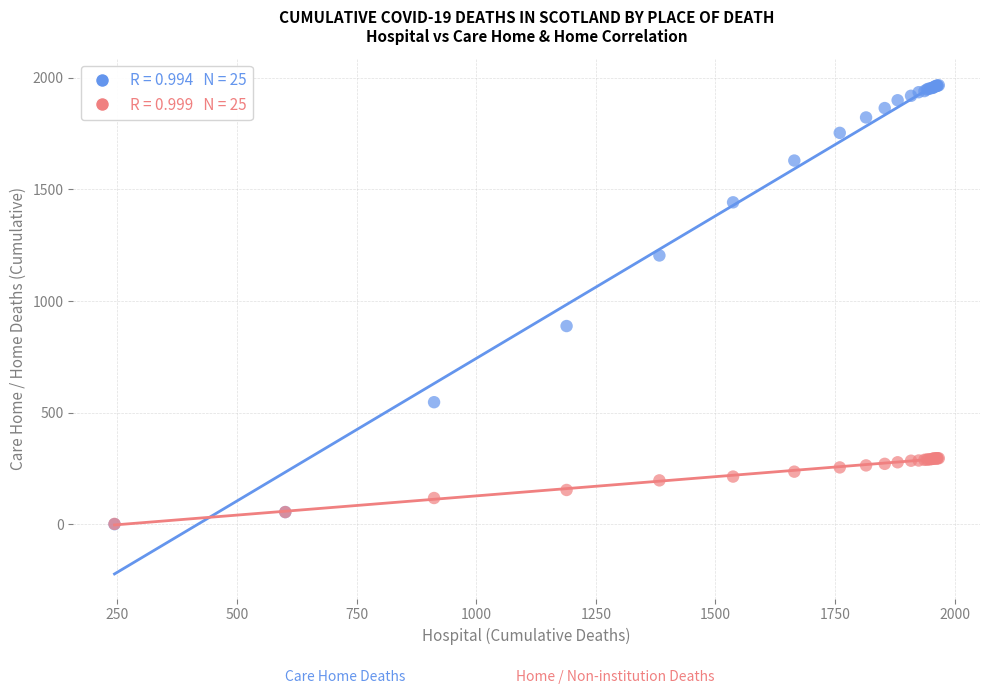

Across all series, what Y value is closest to 983?

888